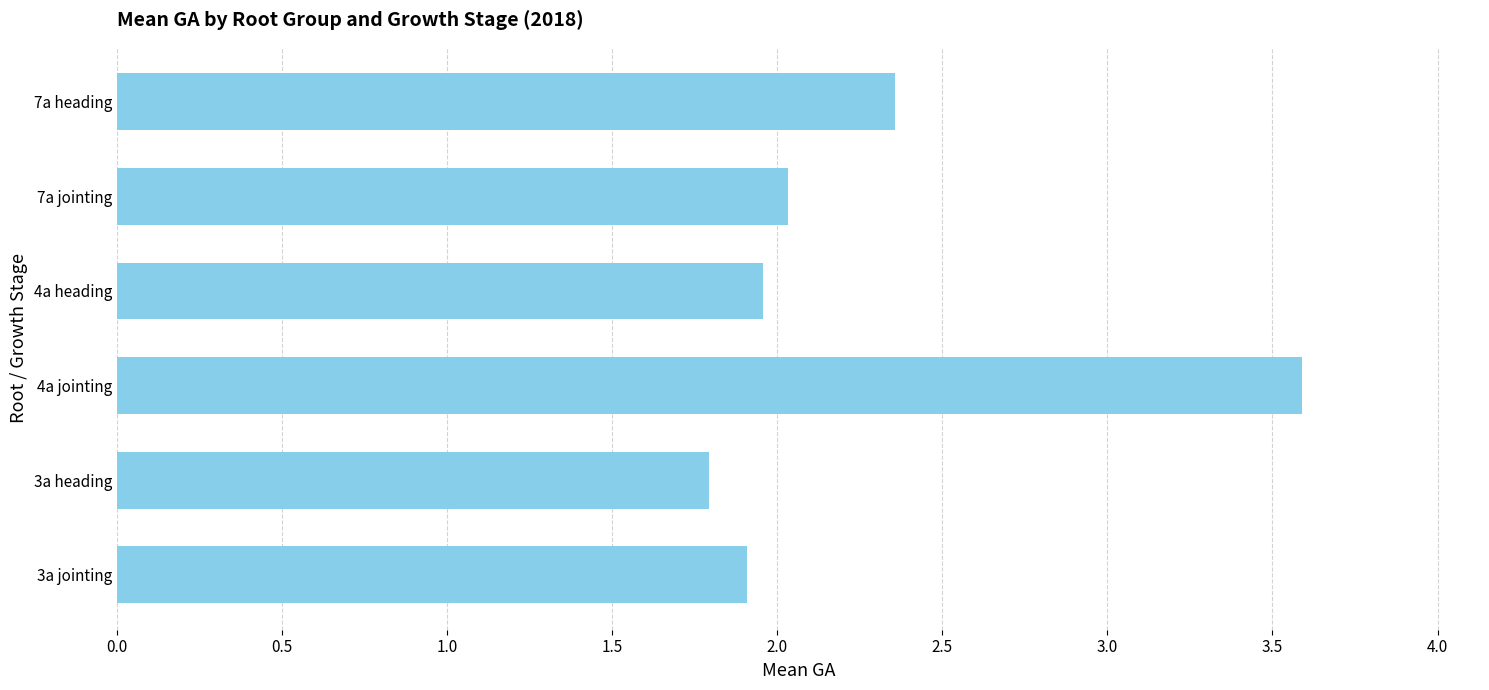

What is the ratio of the value at 4a heading to the value at 7a jointing?

1.0